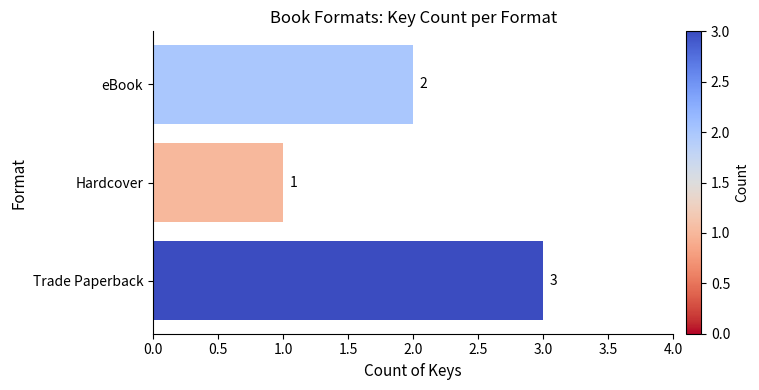

What is the change in value from Hardcover to eBook?

+1